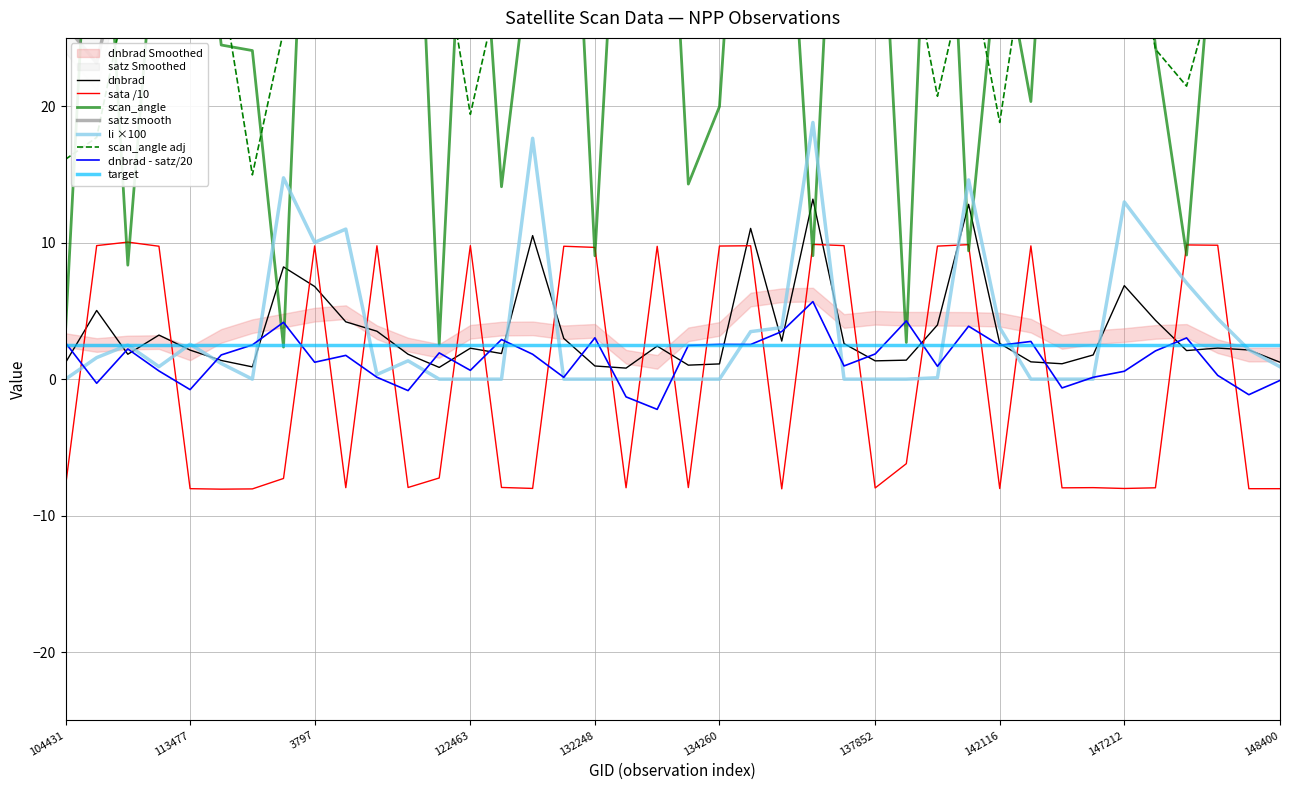

Is it true that sata /10 equals -8.0 at 148400?

True